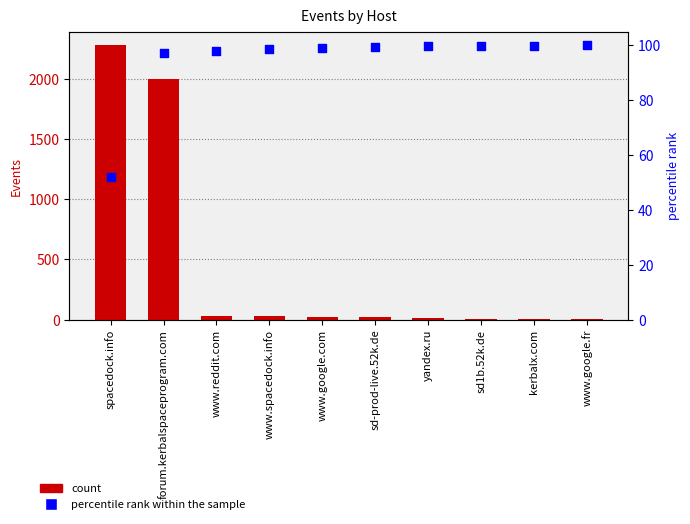

Is the value of percentile rank within the sample at www.spacedock.info greater than the value of Events at sd-prod-live.52k.de?

Yes